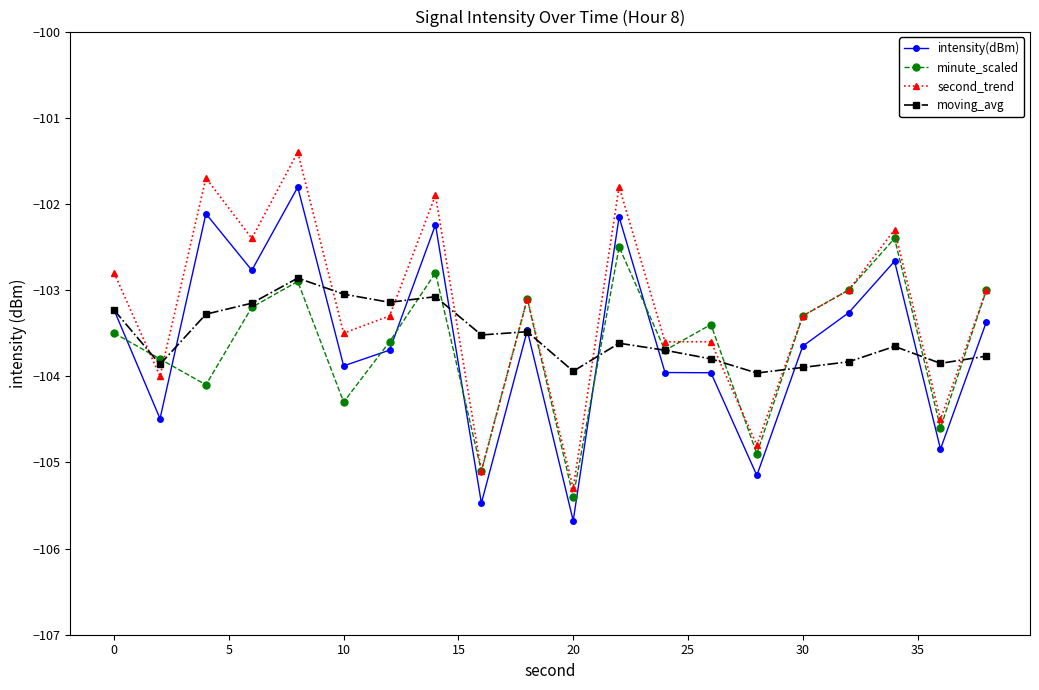

True or false: moving_avg has more than 0 points higher than both neighbors.

True